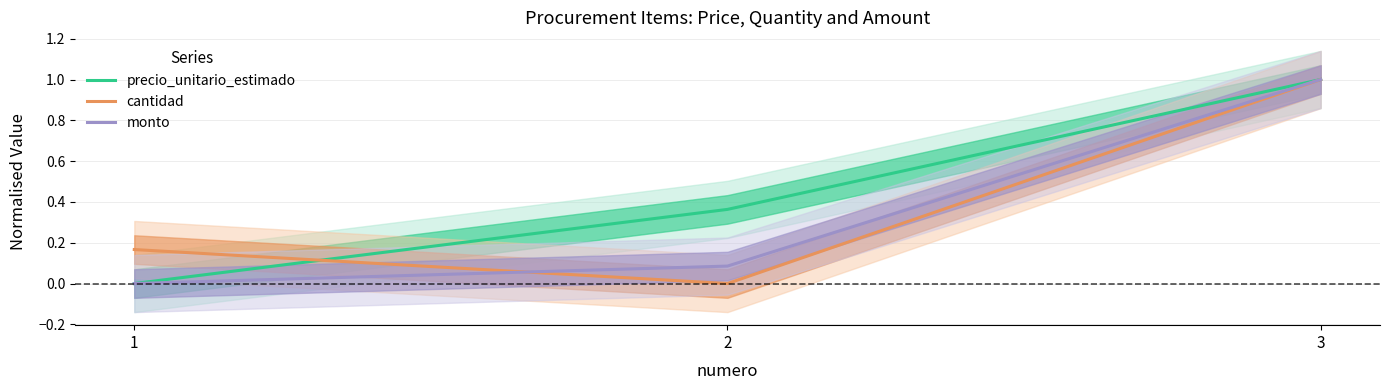

Is the value of cantidad at 1 greater than the value of precio_unitario_estimado at 1?

Yes